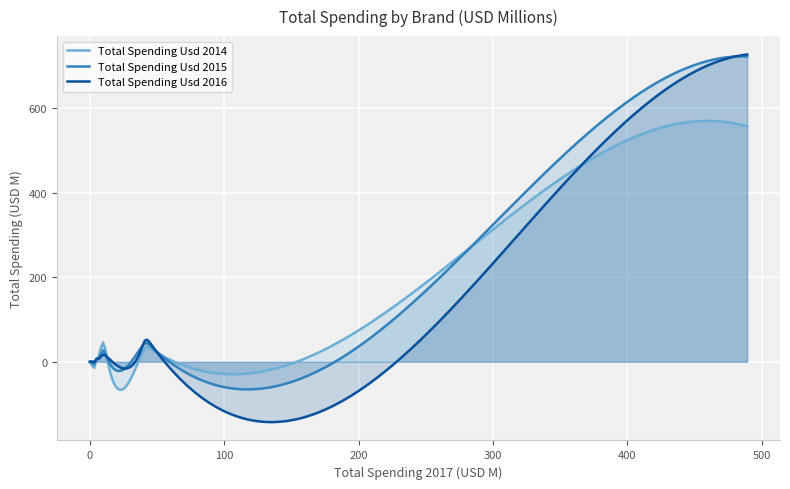

What is the greatest value displayed?

727.2